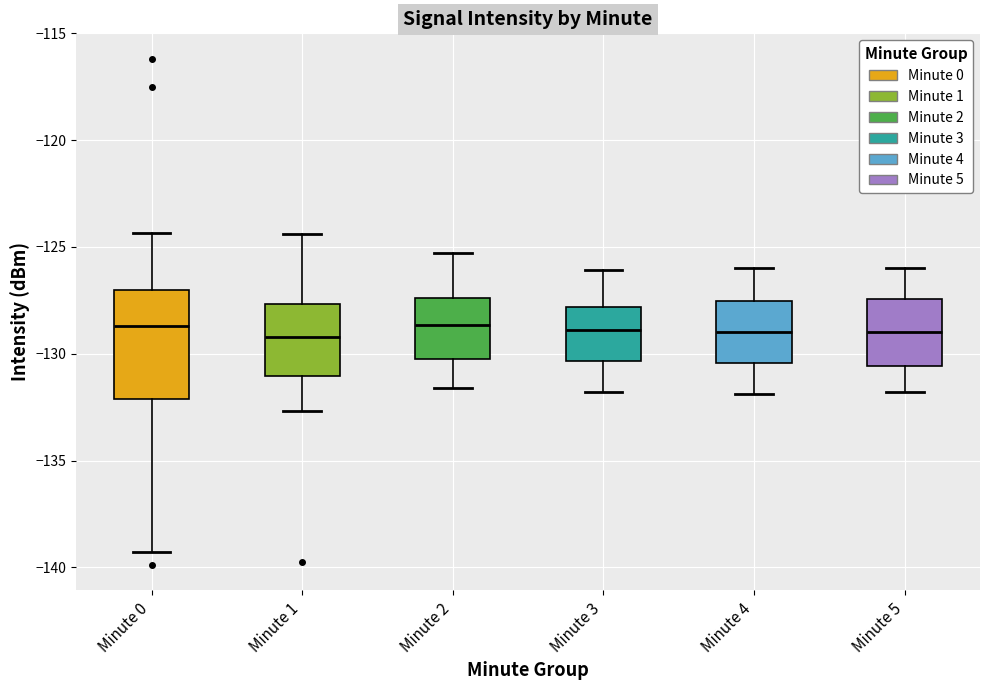

Where does the median line of the box for Minute 0 sit on the y-axis? The values are not printed on the chart, so give them approximately, as read against the axis.

-128.5